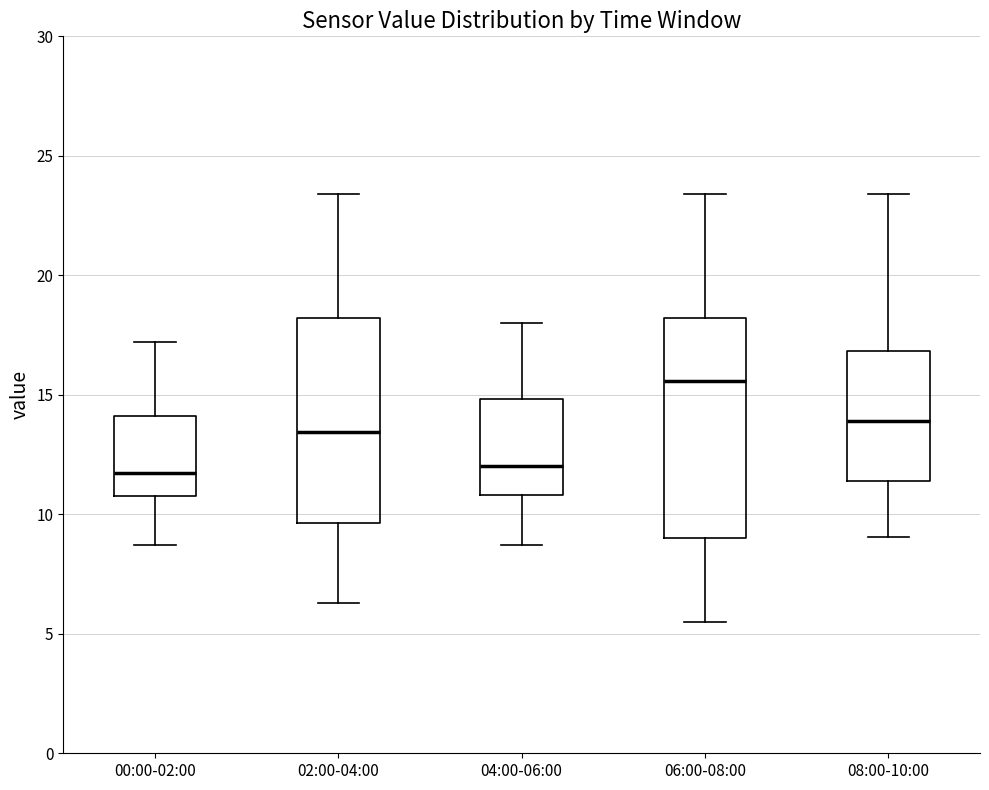

Where is the lower edge of the box for 08:00-10:00 on the y-axis? The values are not printed on the chart, so give them approximately, as read against the axis.

11.5